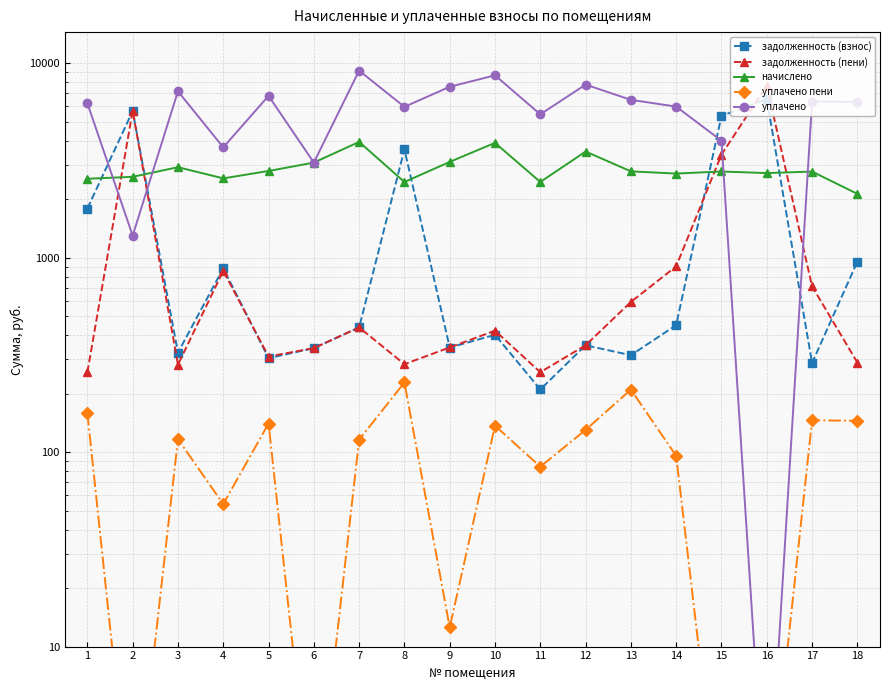

What value does the уплачено series have at 7?

9172.9